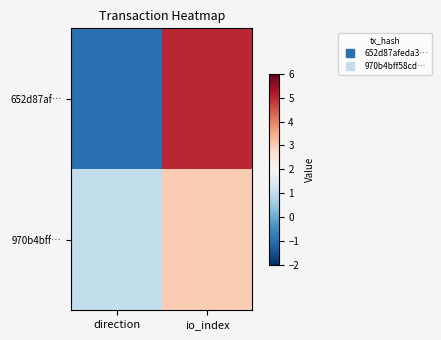

At how many categories does at least one series exceed 4?

1